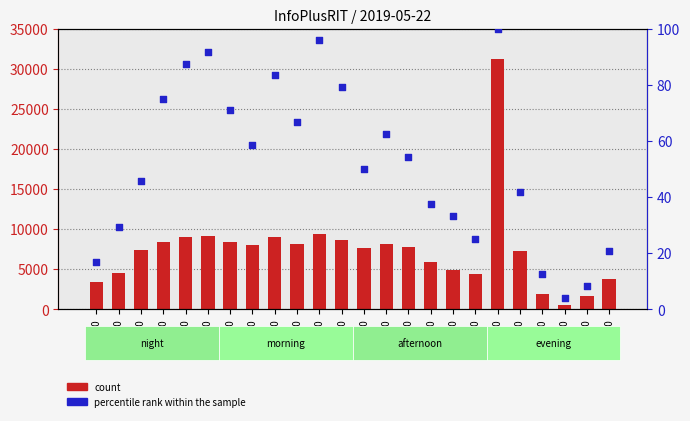

Which series contains the lowest Y value?

percentile rank within the sample